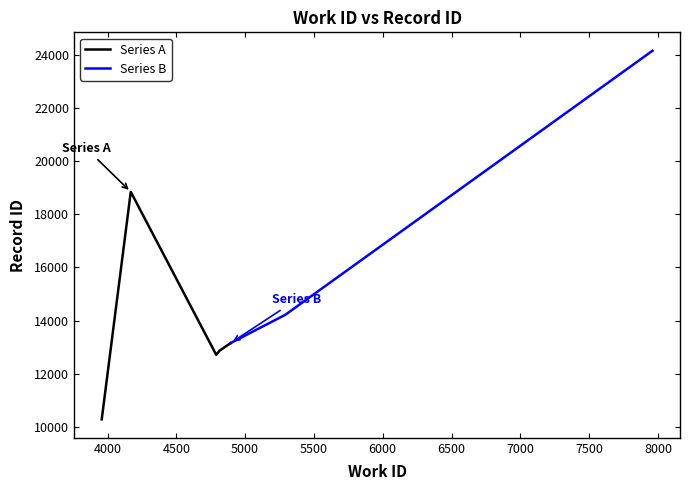

What is the maximum value for Series A?

18841